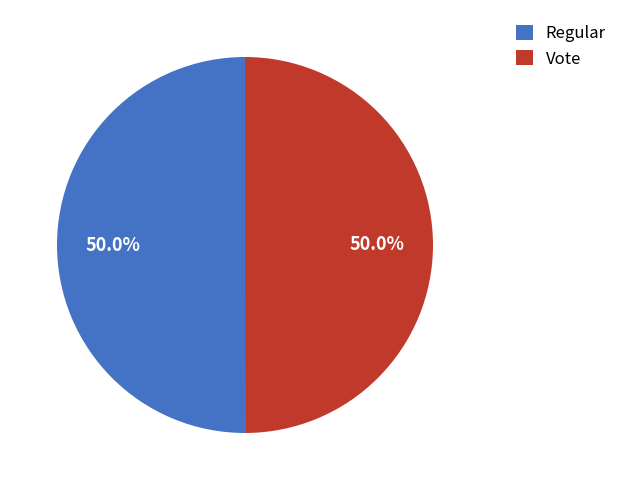

Combined, what portion of the pie is Vote and Regular?

100.0%